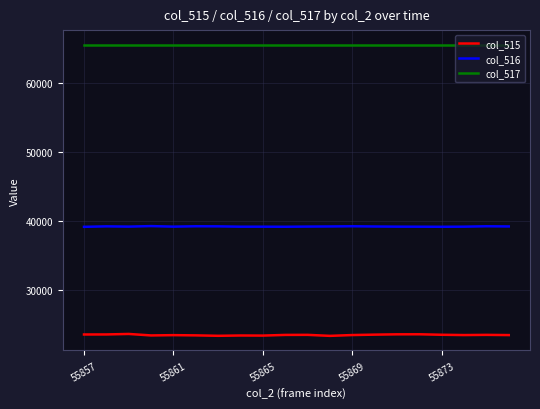

True or false: col_517 and col_516 cross at least once.

False